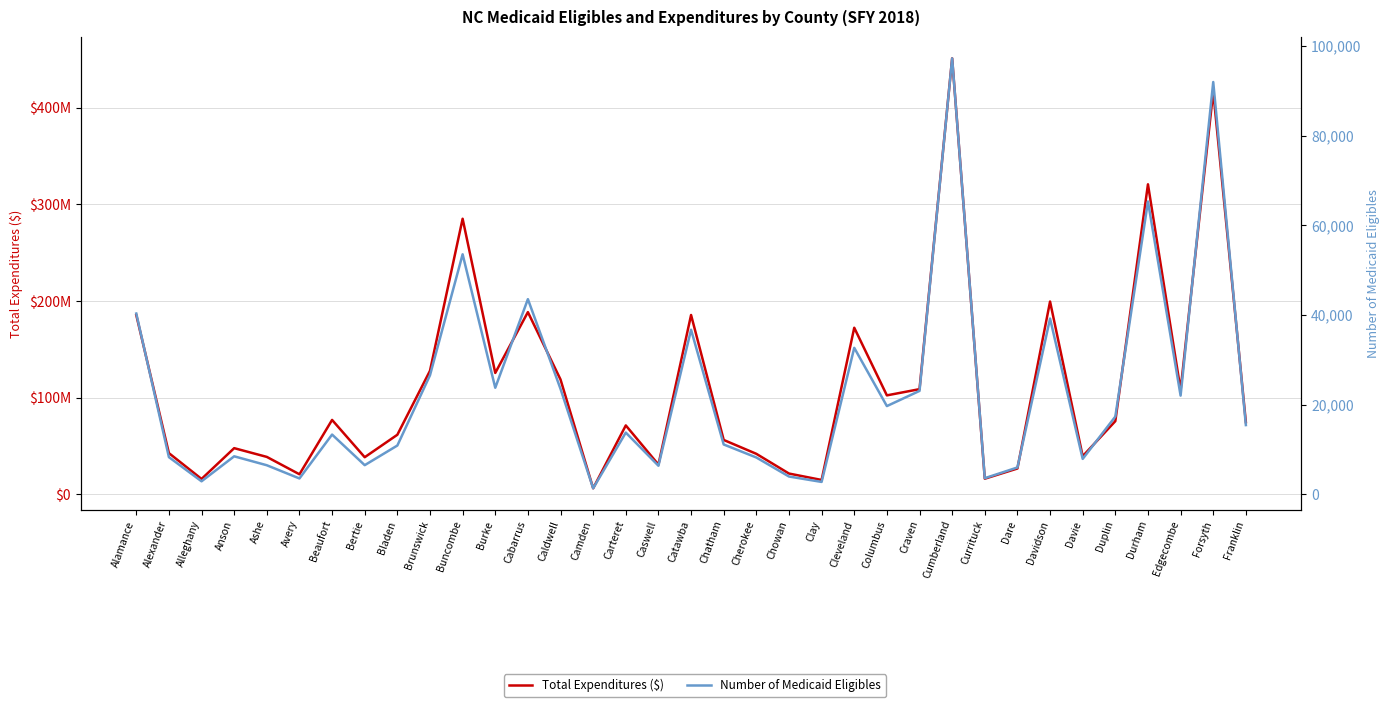

What is the highest value of the Number of Medicaid Eligibles series?

97206.0